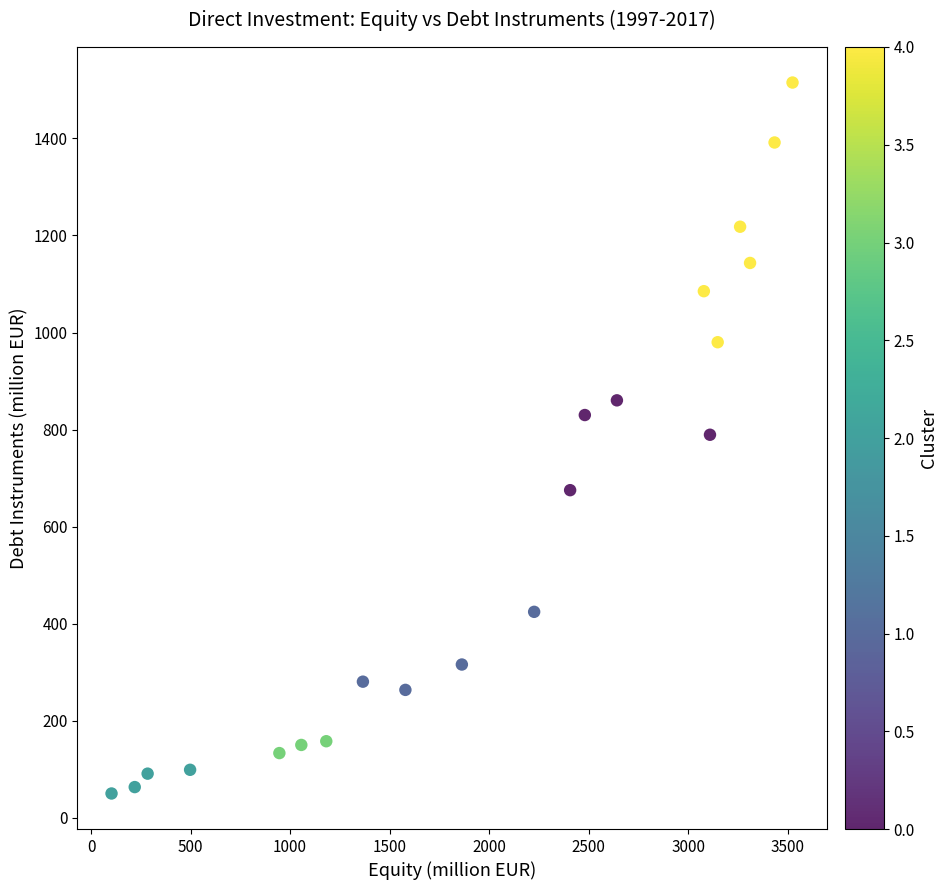

What is the range of Y values (max minus min)?

1464.5